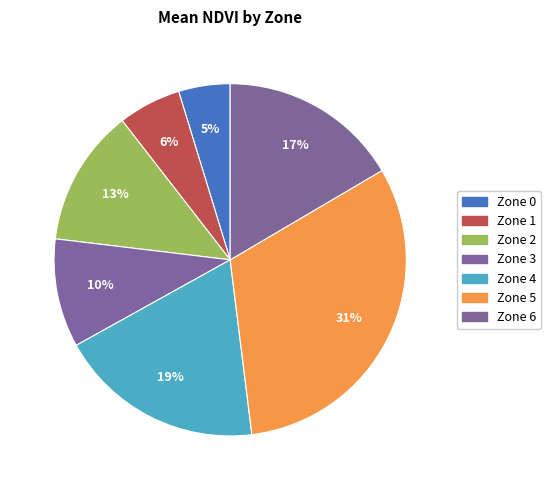

Count the number of slices in the pie.

7